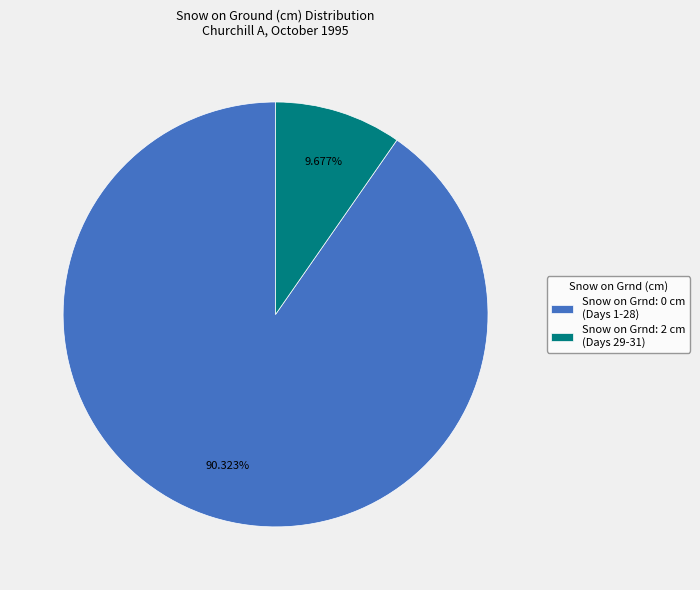

How many segments does this pie chart have?

2